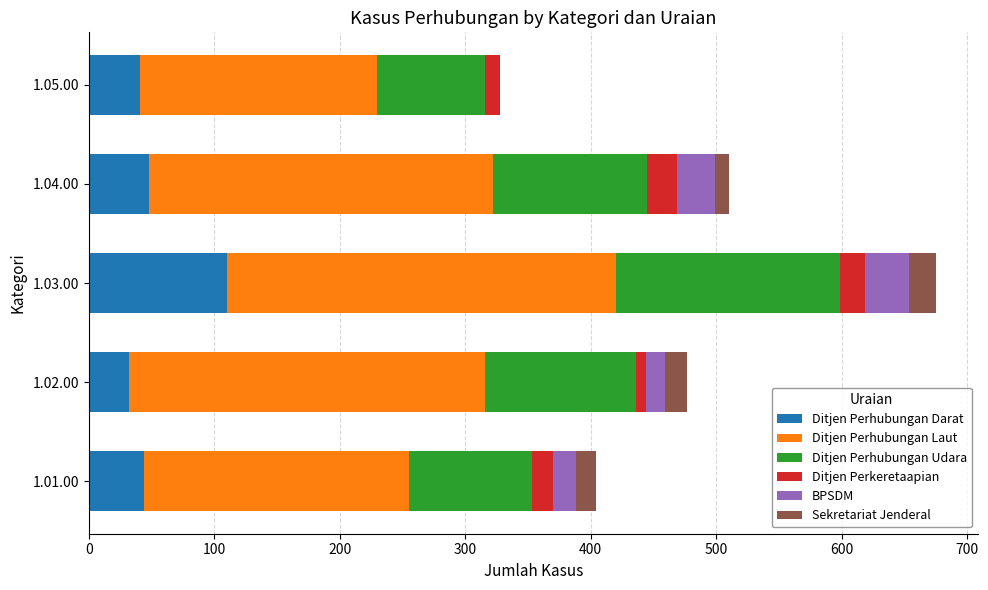

At which category is the sum across all series the highest?

1.03.00